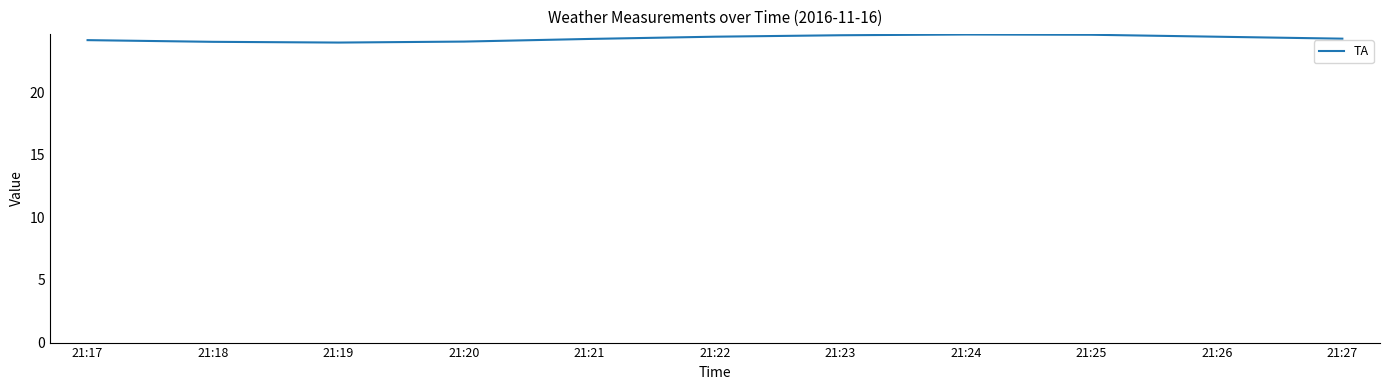

Is it true that the value at 21:24 is 38.6?

False